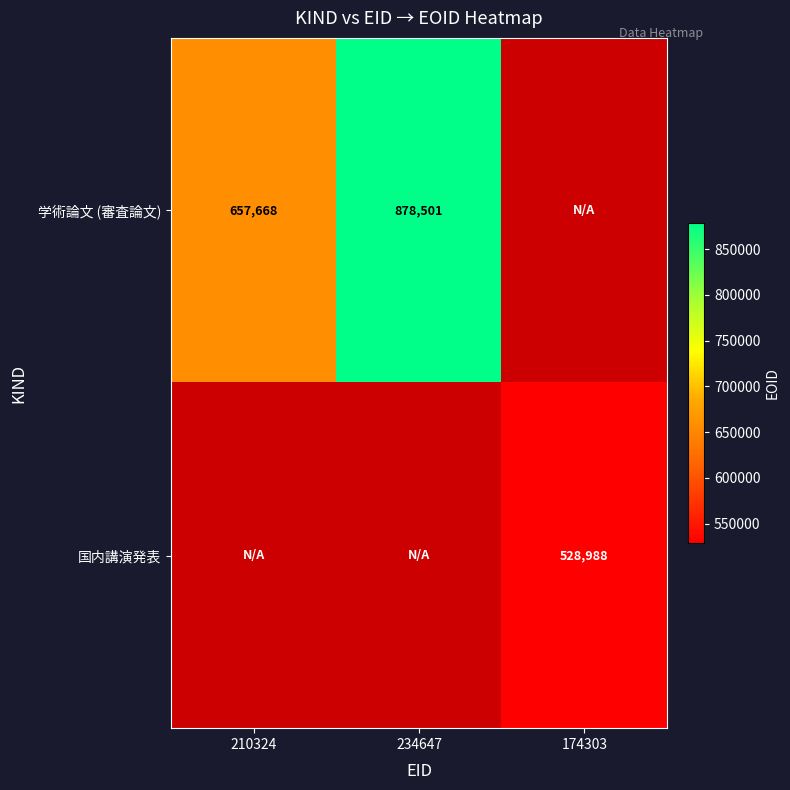

The value of 国内講演発表 at 174303 is 288069. True or false?

False